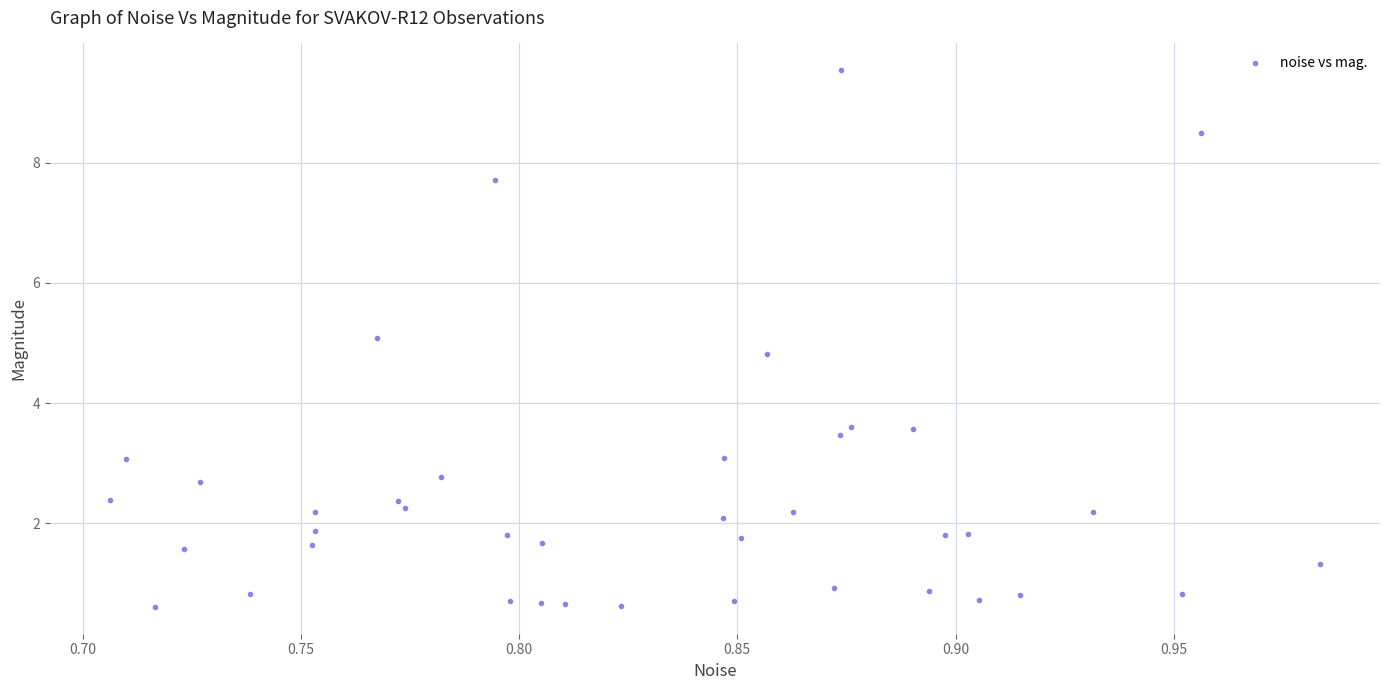

What is the range of Y values (max minus min)?

8.9